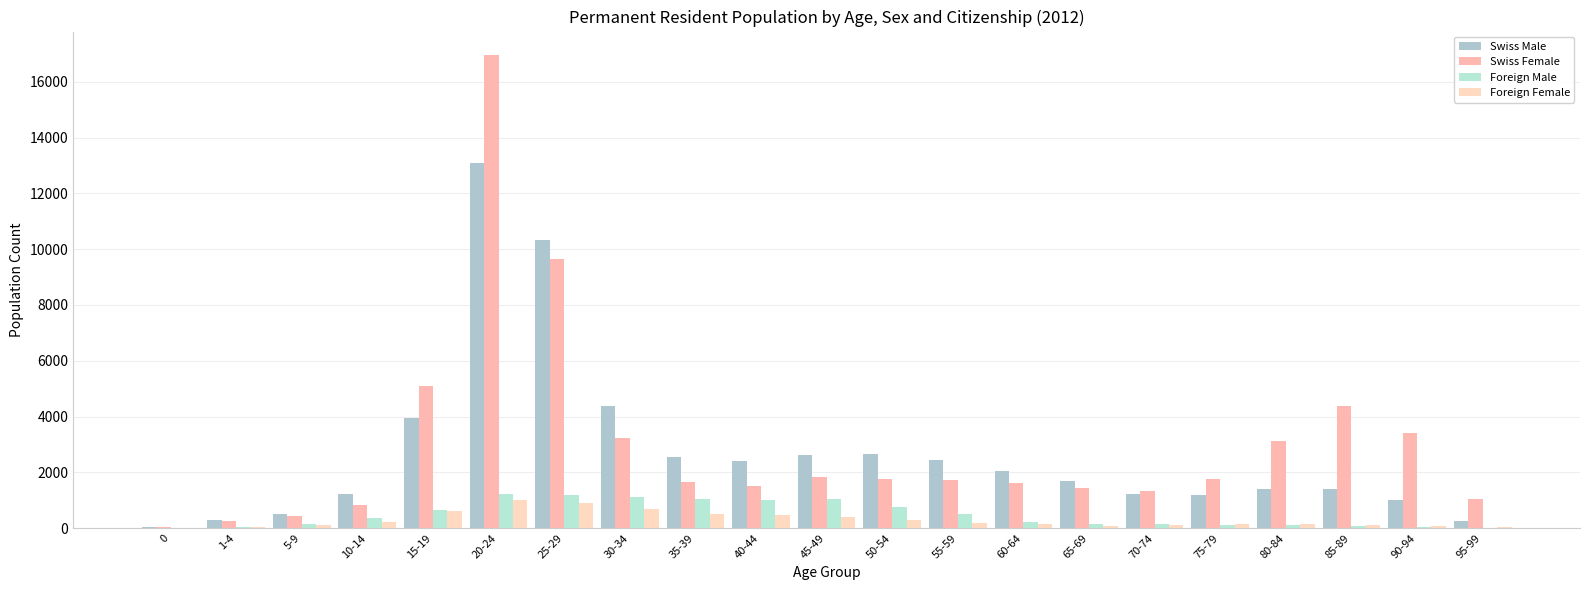

What is the value of the Foreign Male bar at the 11th from the left?

1056